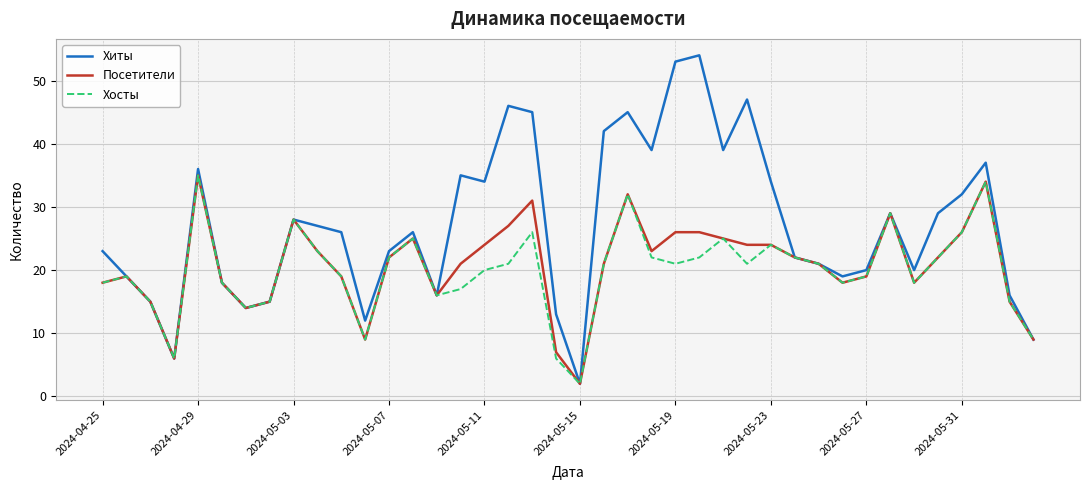

What is the greatest value displayed?

54